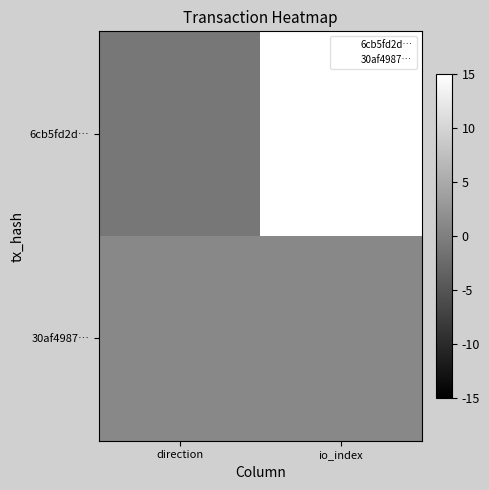

Between io_index and direction, which is larger?

io_index